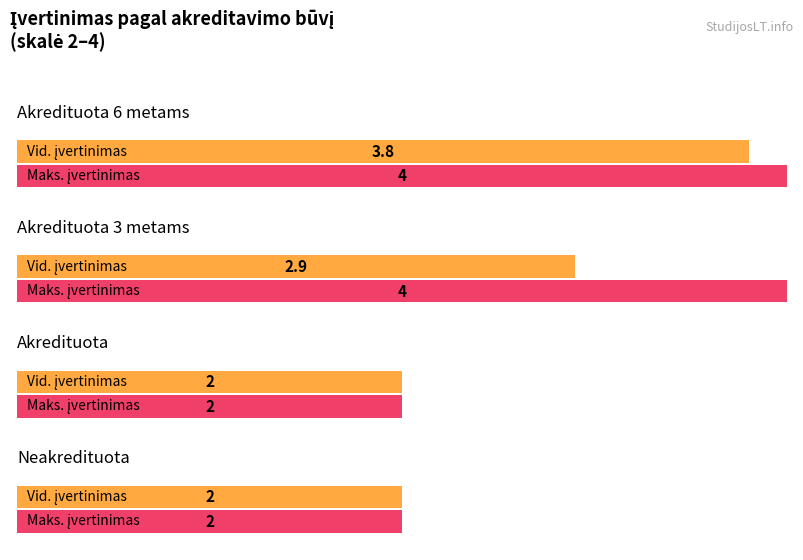

What is the greatest value displayed?

4